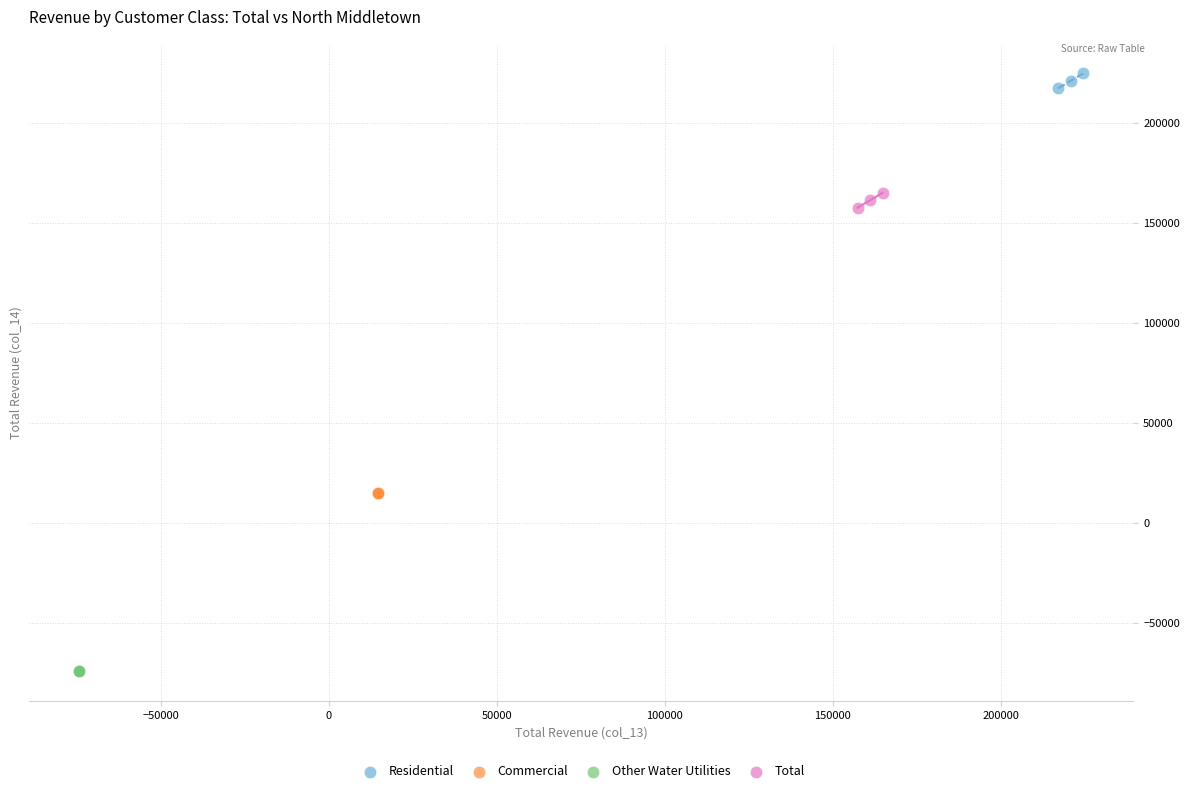

Which series reaches the maximum Y coordinate?

Residential